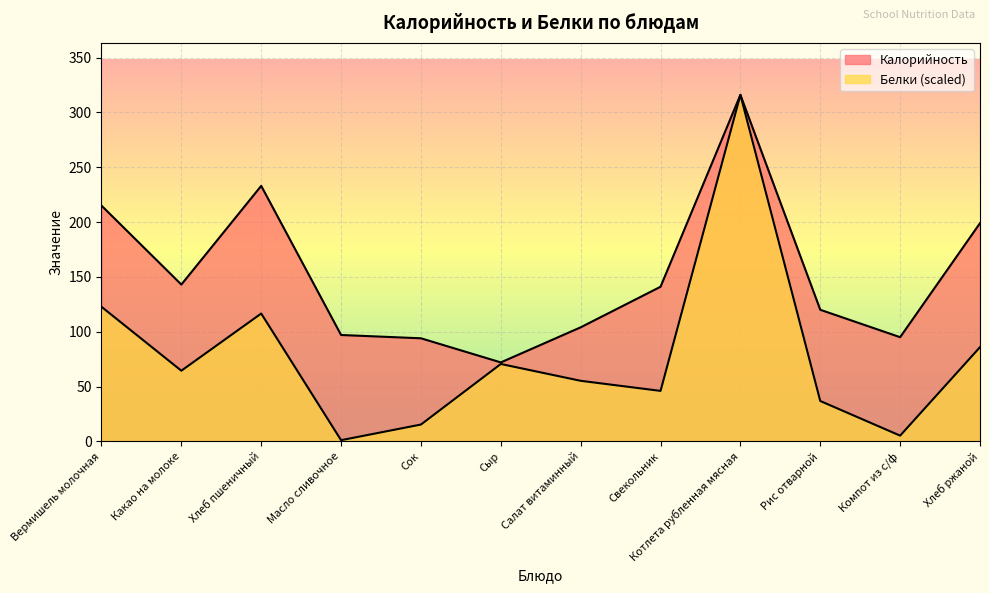

True or false: Калорийность and Белки intersect in this chart.

False